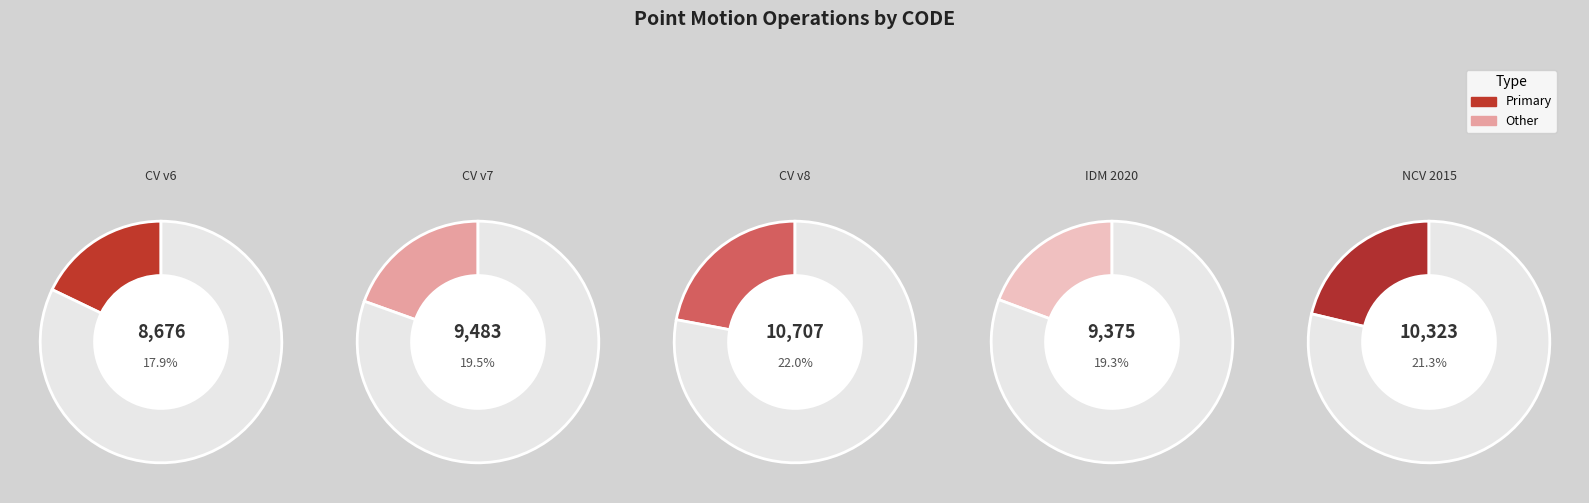

What is the ratio of the value at New Caledonia velocity model 2015 to the value at Canada velocity grid v8?

1.0